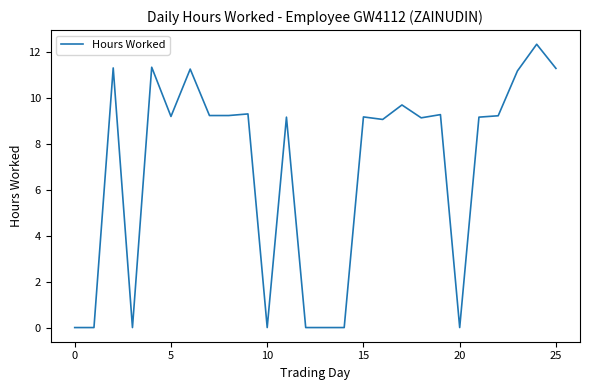

What is the difference between the maximum and minimum values?

12.3